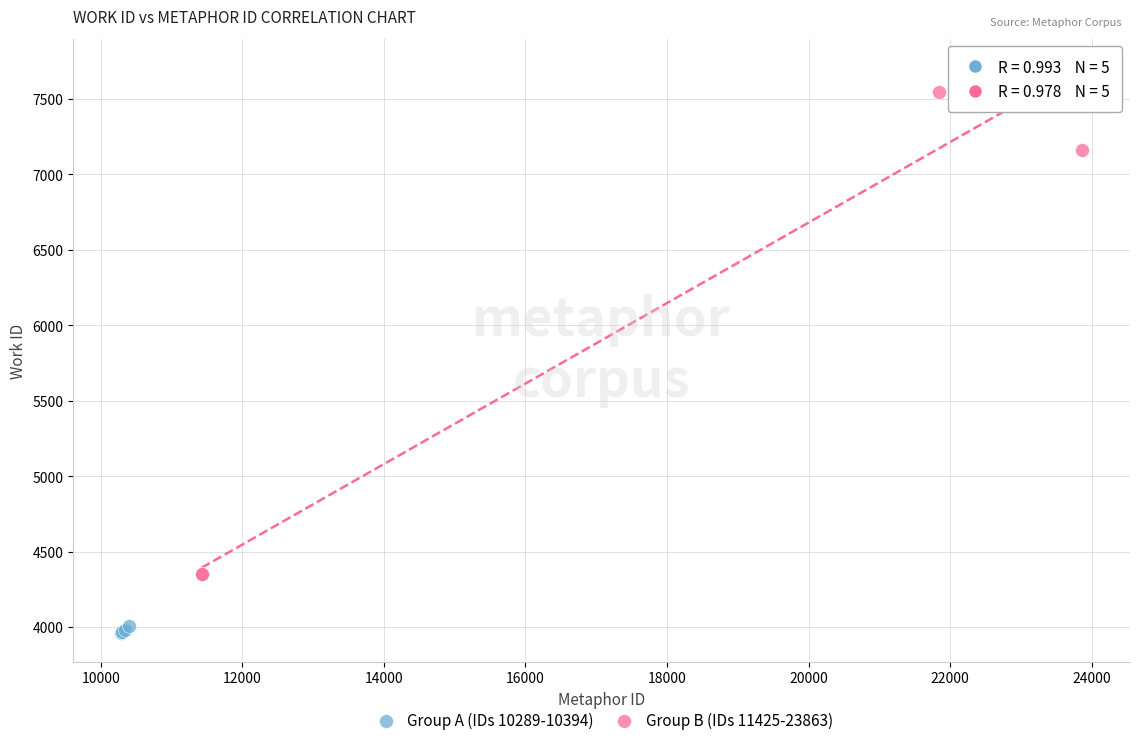

Which series contains the highest Y value?

Group B (IDs 11425-23863)